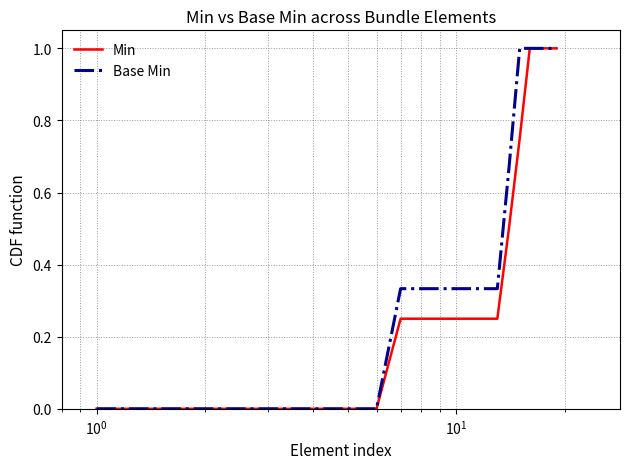

Rank the series by their average value, from lowest to highest.

Min, Base Min